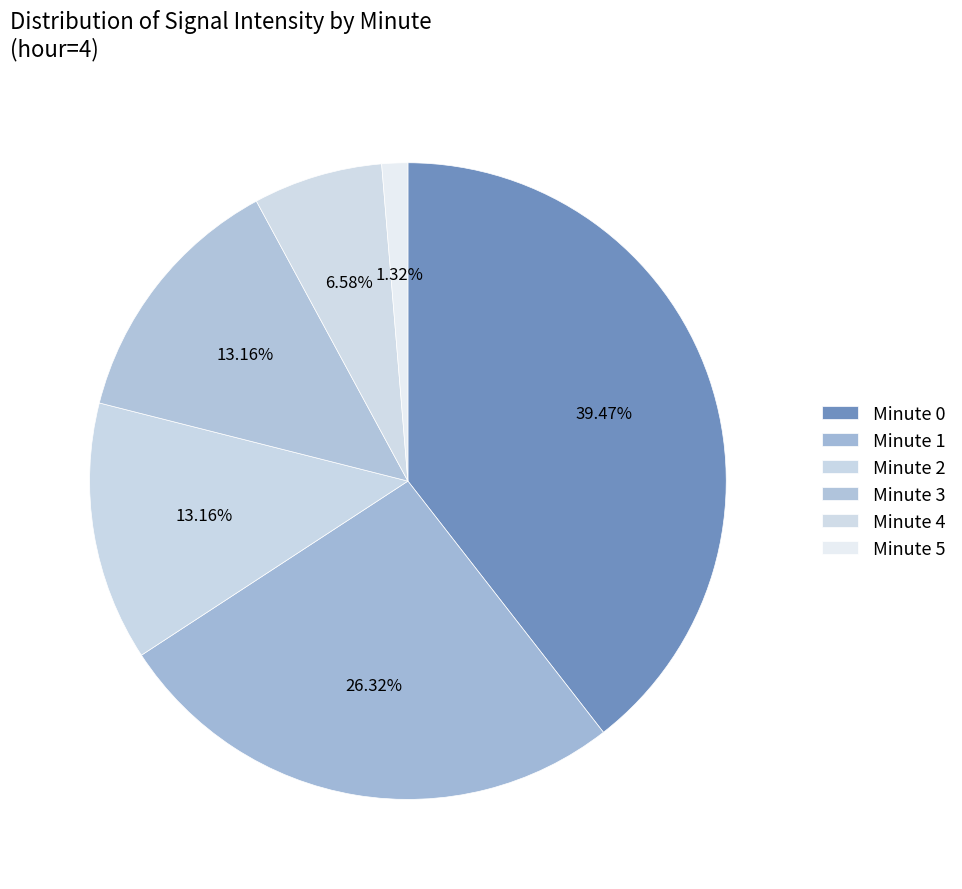

How many slices are in this pie chart?

6